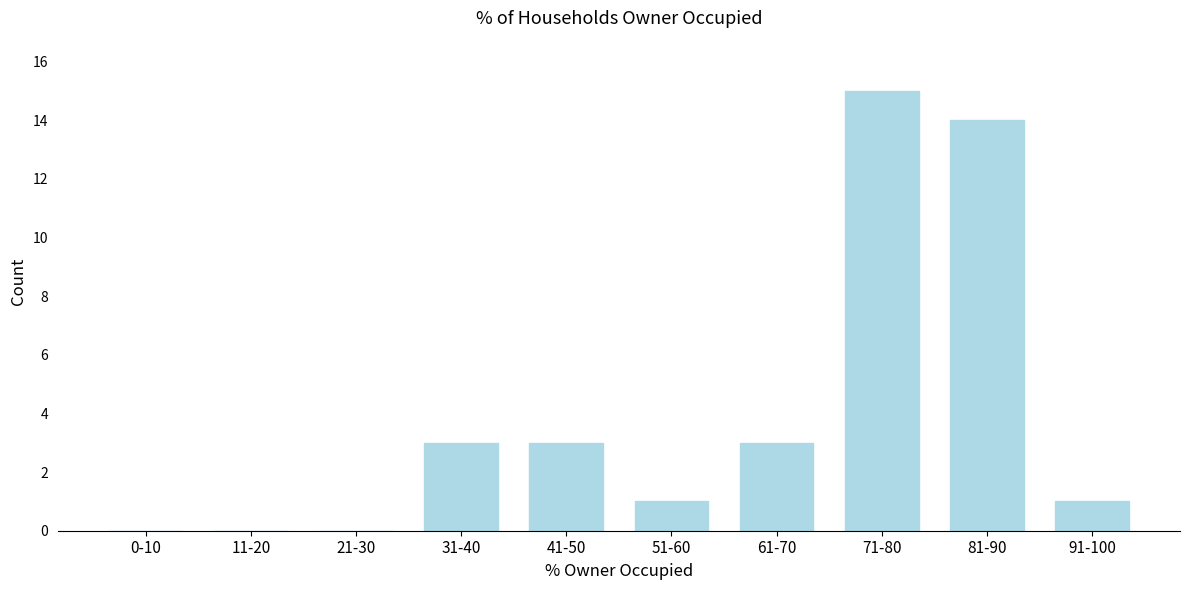

Reading right to left, list all the values displayed in this chart.

91-100=1	81-90=14	71-80=15	61-70=3	51-60=1	41-50=3	31-40=3	21-30=0	11-20=0	0-10=0